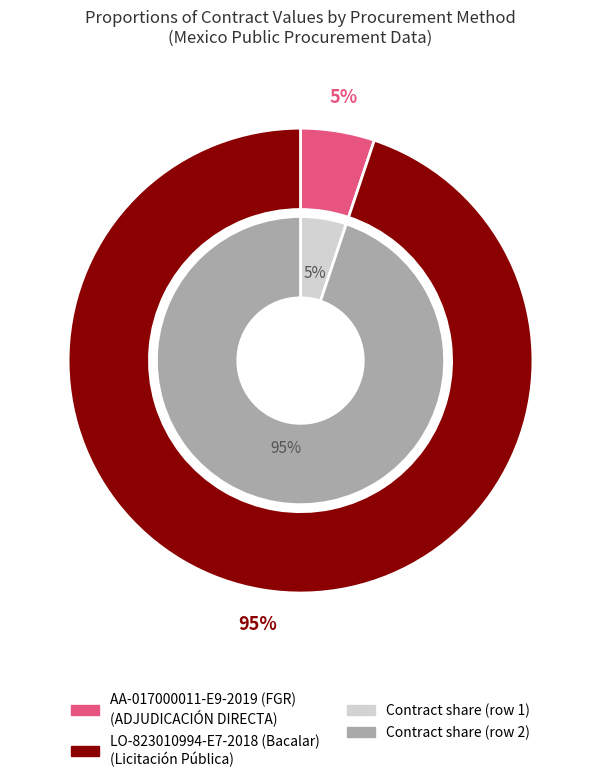

To the nearest percent, what is the difference between the largest and smallest slice percentages?

90%